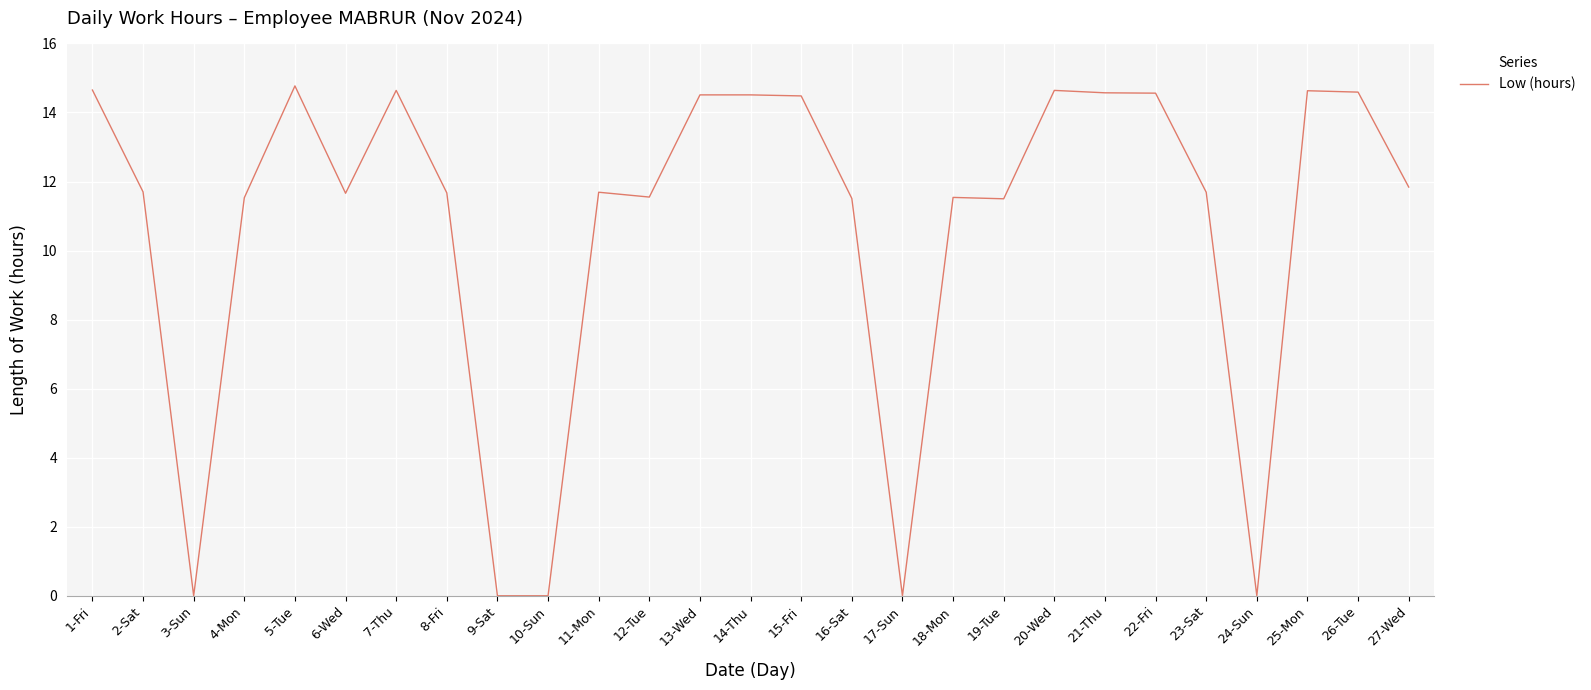

At which label does the data first exceed 11?

1-Fri